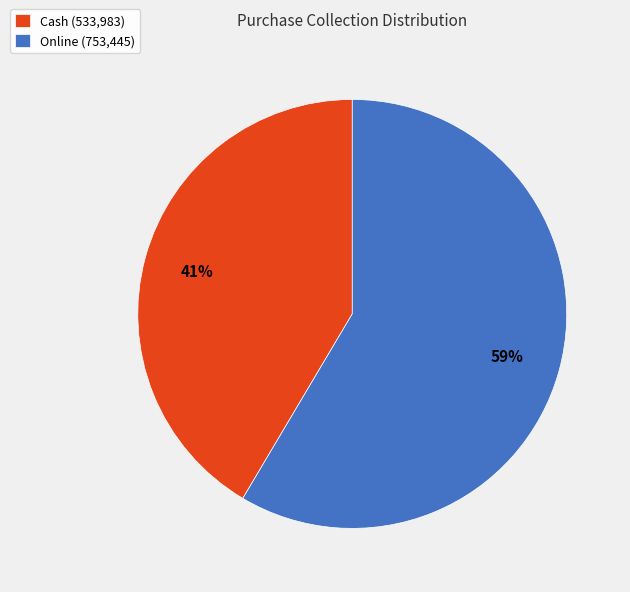

True or false: Cash accounts for 41% of the total.

True